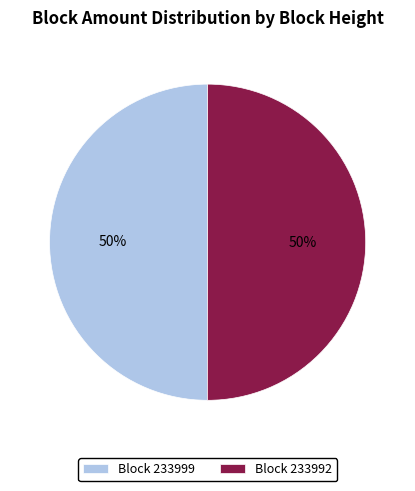

To the nearest percent, what is the average slice percentage?

50%